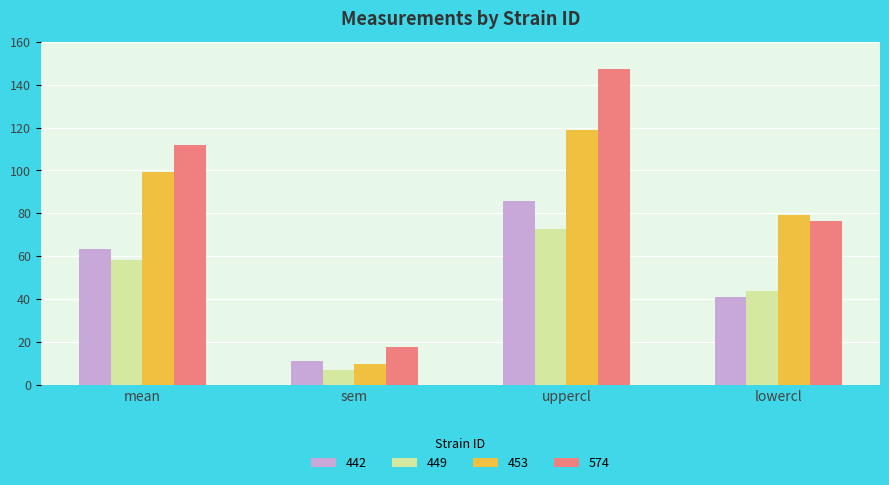

At which label does 574 first exceed 111?

mean